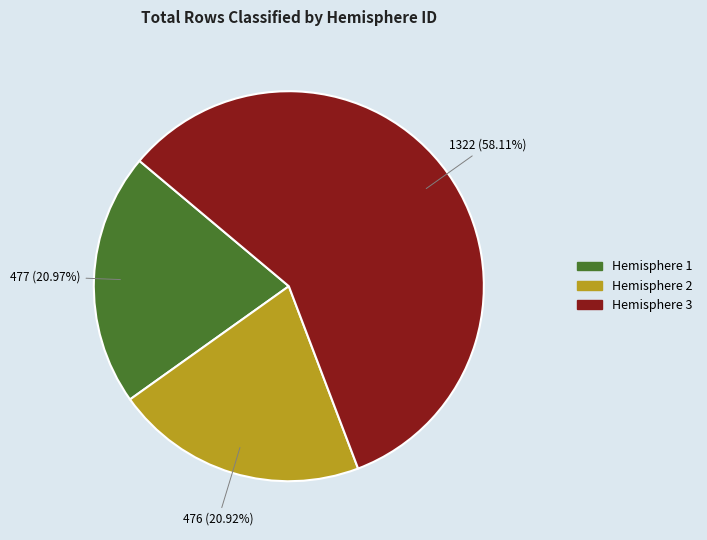

How many segments does this pie chart have?

3